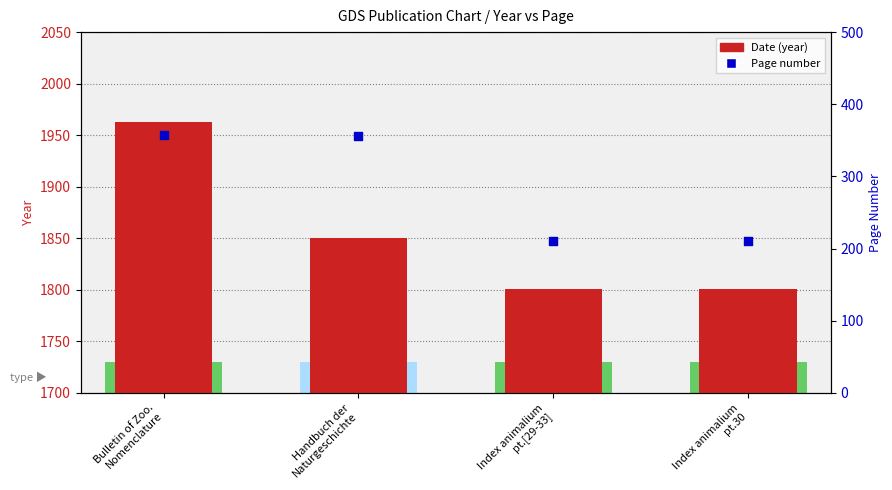

At which category is the sum across all series the highest?

Bulletin of Zoo.
Nomenclature